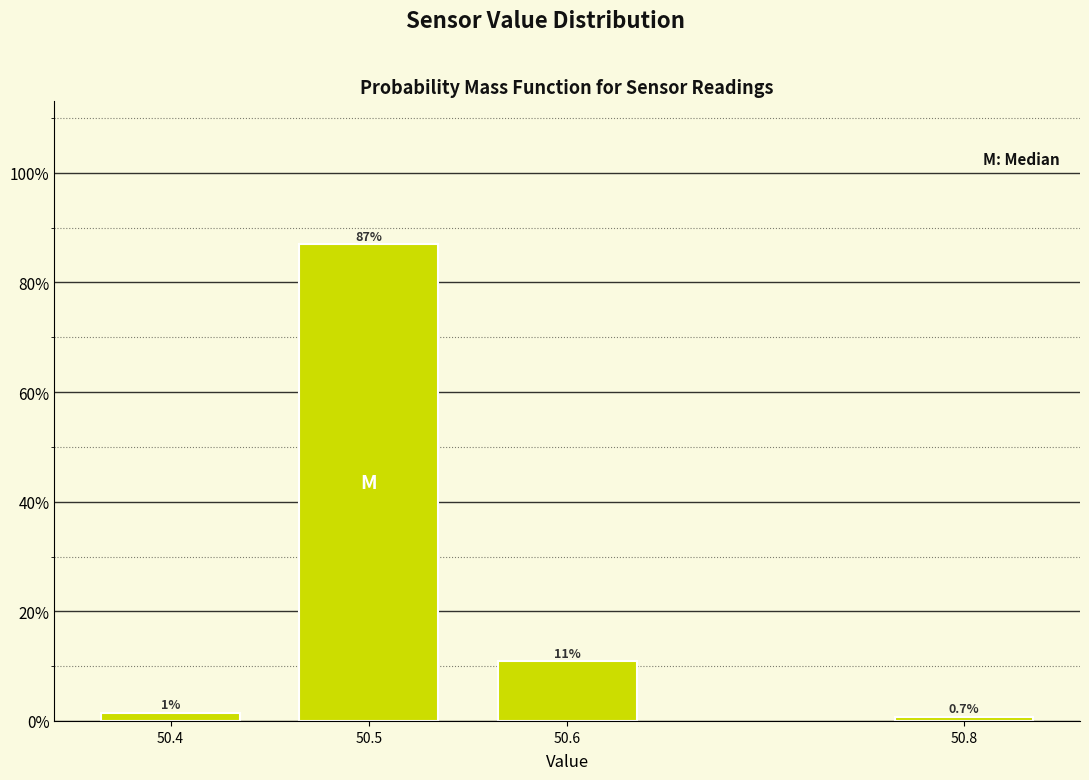

At which label is the value closest to 43?

50.6